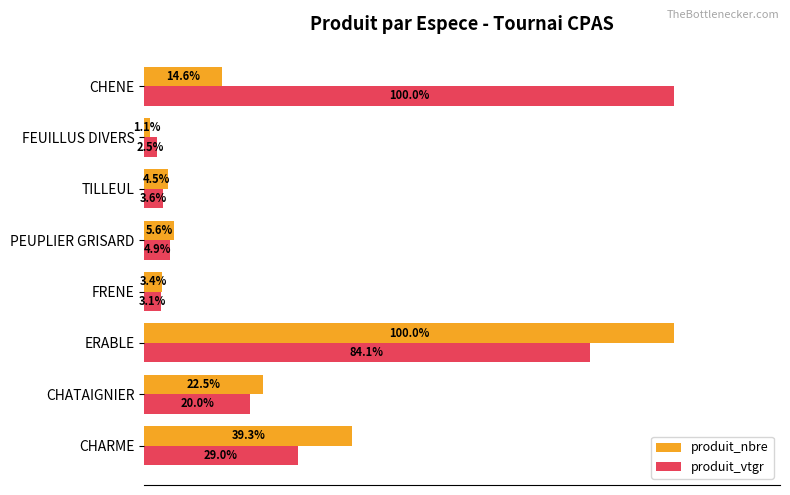

What are all the series names shown in the legend?

produit_nbre, produit_vtgr